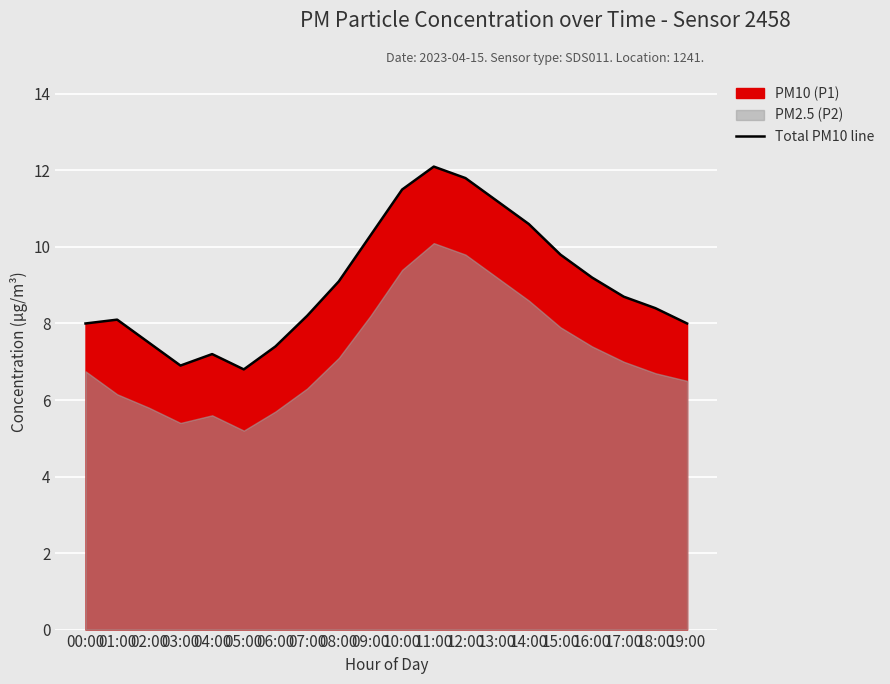

What position from the left is 08:00?

9